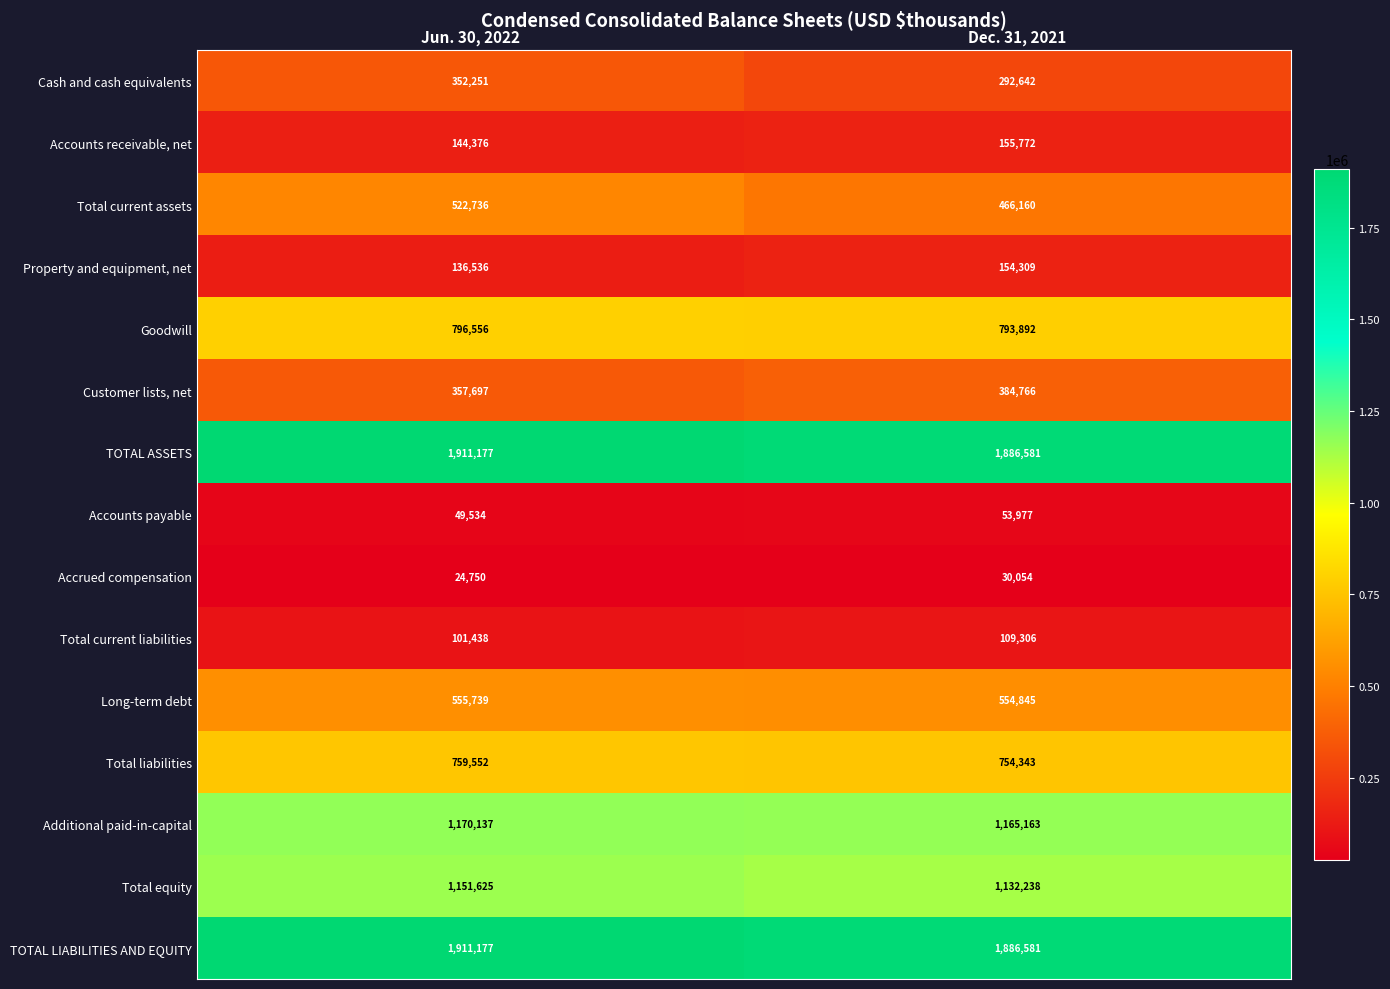

At how many categories does at least one series exceed 1084289?

2